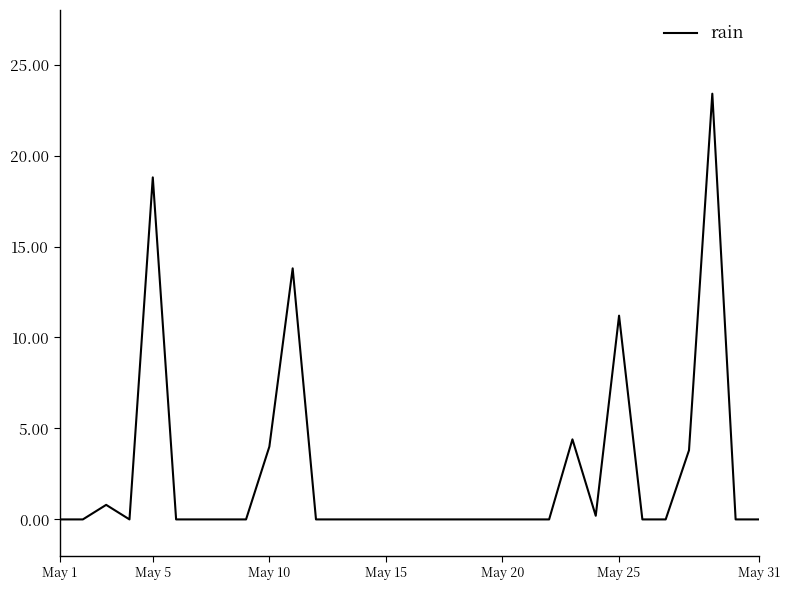

What is the difference between the maximum and minimum values?

23.4